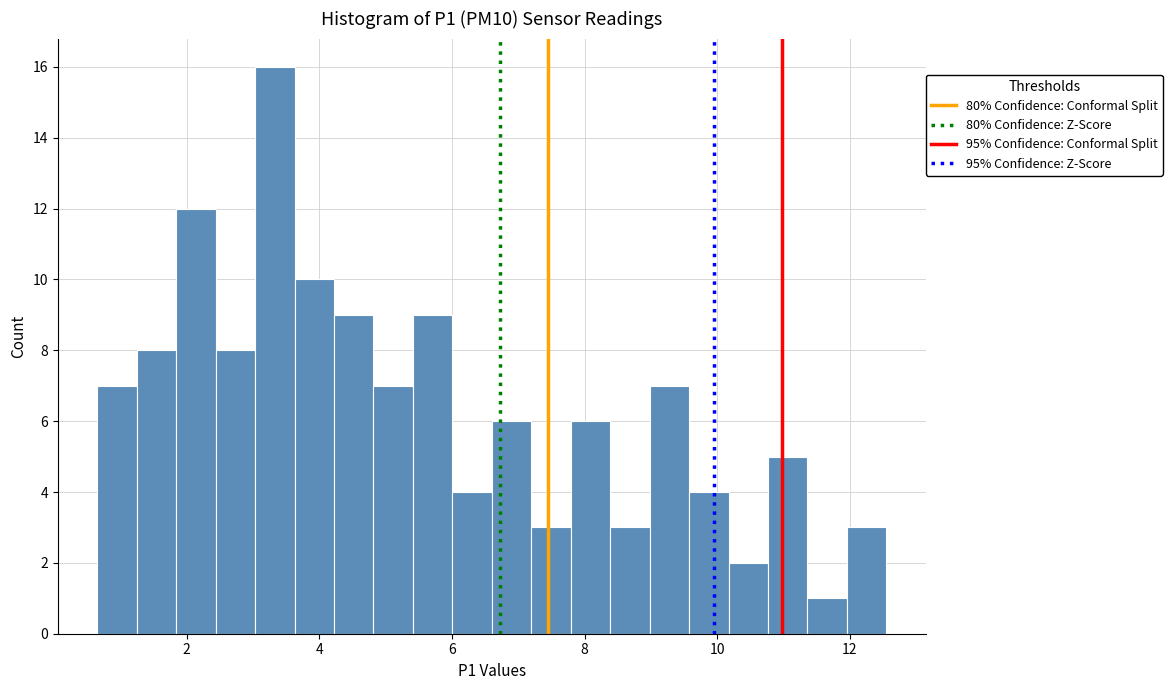

Read against the x-axis, roughly where is the centre of the tallest bar?

3.4